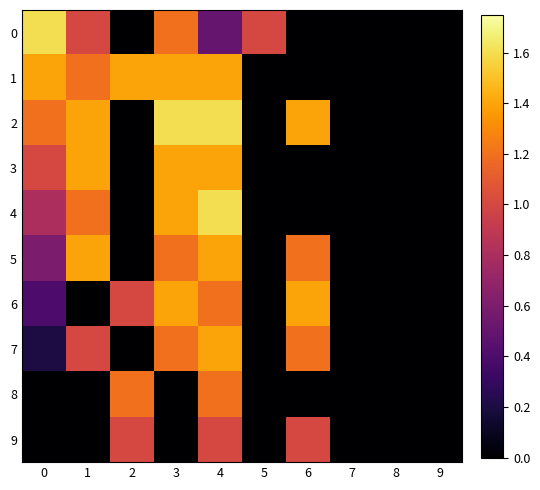

Reading right to left, extract all data points from this chart.

0: 9=0.0	8=0.0	7=0.0	6=0.0	5=1.0	4=0.5	3=1.2	2=0.0	1=1.0	0=1.6
1: 9=0.0	8=0.0	7=0.0	6=0.0	5=0.0	4=1.4	3=1.4	2=1.4	1=1.2	0=1.4
2: 9=0.0	8=0.0	7=0.0	6=1.4	5=0.0	4=1.6	3=1.6	2=0.0	1=1.4	0=1.2
3: 9=0.0	8=0.0	7=0.0	6=0.0	5=0.0	4=1.4	3=1.4	2=0.0	1=1.4	0=1.0
4: 9=0.0	8=0.0	7=0.0	6=0.0	5=0.0	4=1.6	3=1.4	2=0.0	1=1.2	0=0.8
5: 9=0.0	8=0.0	7=0.0	6=1.2	5=0.0	4=1.4	3=1.2	2=0.0	1=1.4	0=0.6
6: 9=0.0	8=0.0	7=0.0	6=1.4	5=0.0	4=1.2	3=1.4	2=1.0	1=0.0	0=0.4
7: 9=0.0	8=0.0	7=0.0	6=1.2	5=0.0	4=1.4	3=1.2	2=0.0	1=1.0	0=0.2
8: 9=0.0	8=0.0	7=0.0	6=0.0	5=0.0	4=1.2	3=0.0	2=1.2	1=0.0	0=0.0
9: 9=0.0	8=0.0	7=0.0	6=1.0	5=0.0	4=1.0	3=0.0	2=1.0	1=0.0	0=0.0